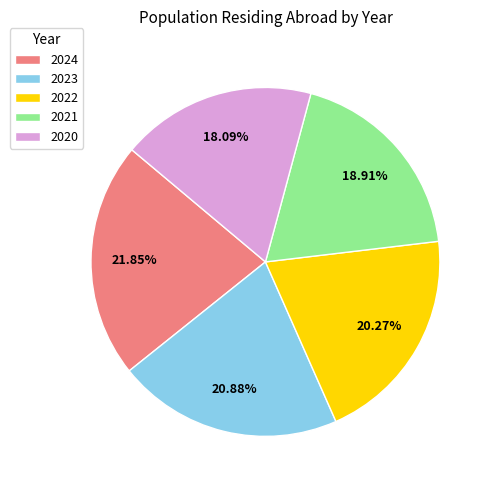

Which slice is the largest?

2024